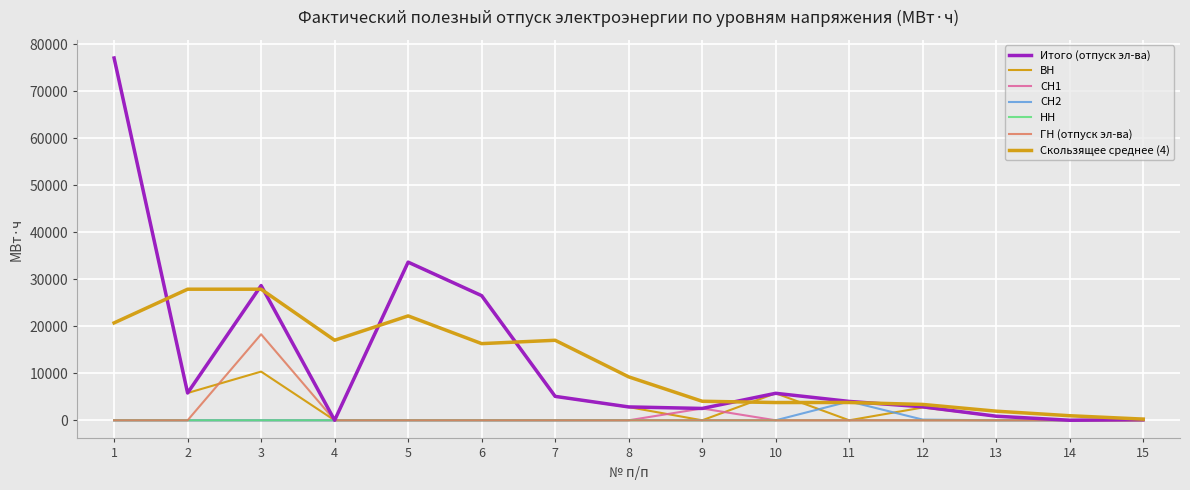

How many lines are shown in the chart?

7